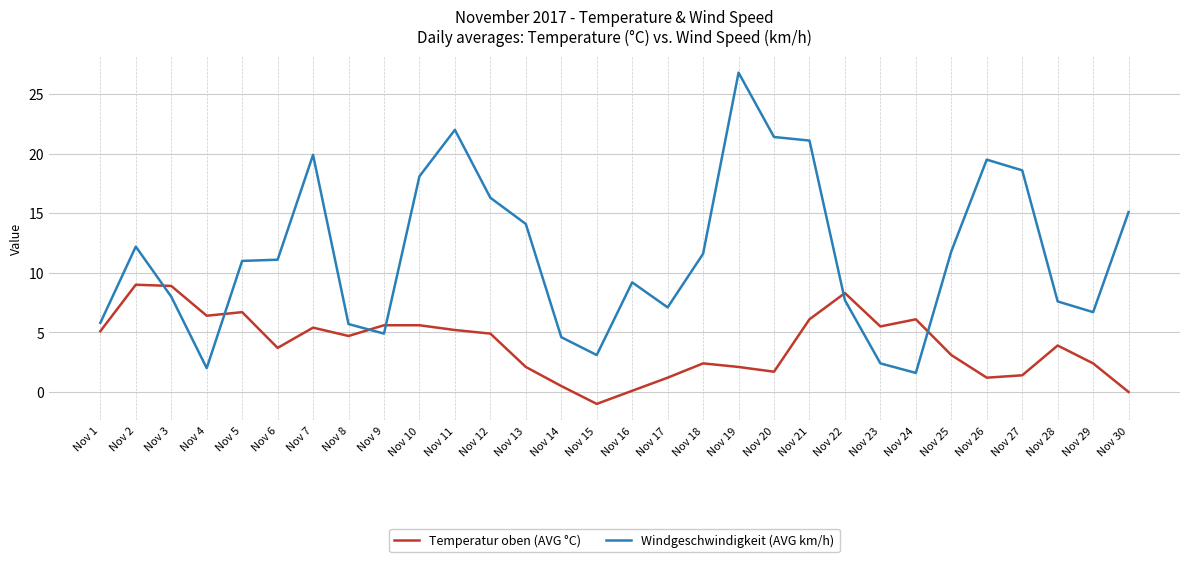

What is the difference between the Windgeschwindigkeit (AVG km/h) values at Nov 13 and Nov 10?

4.0